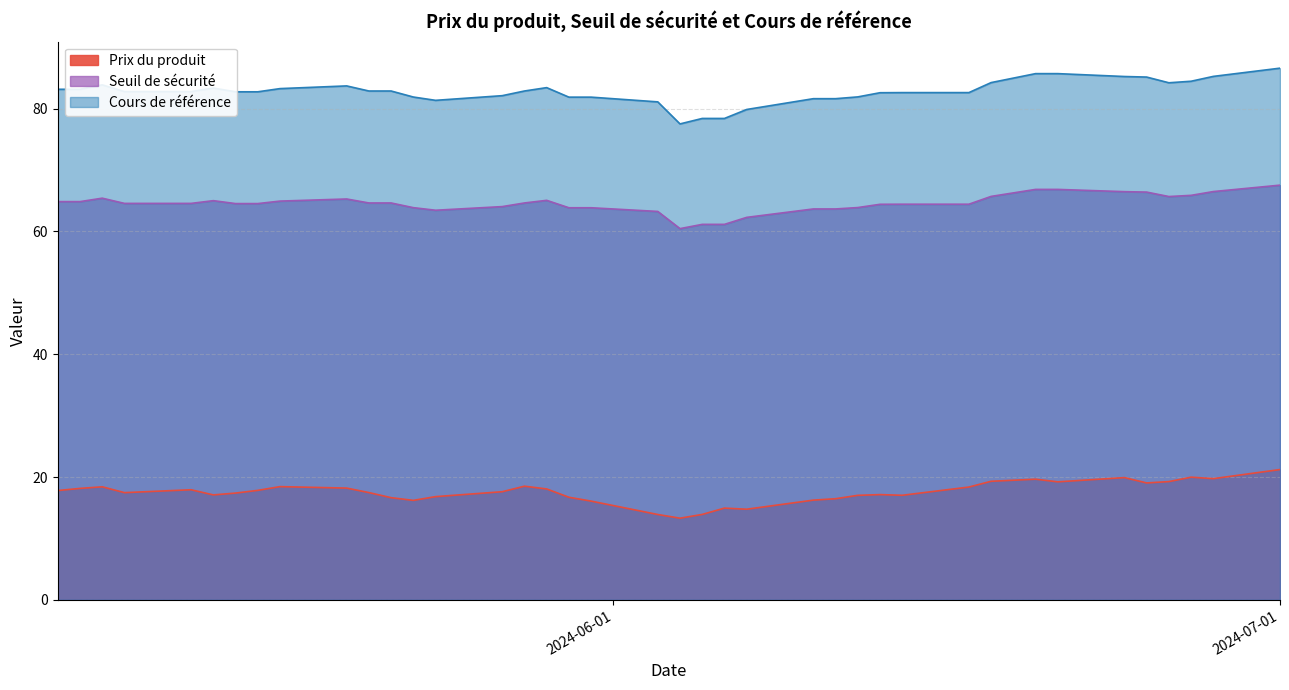

How many interior local peaks does the Prix du produit series have?

9